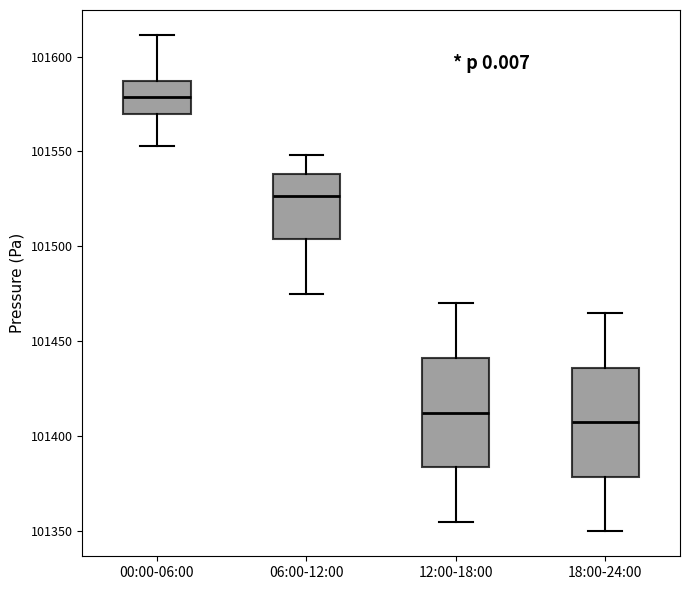

Reading left to right, read every box against the y-axis: the position of its median line, the range the box covers, and the ends of its whiskers. The values are not printed on the chart, so give them approximately, as read against the axis.

00:00-06:00: median 101580, box 101570 to 101585, whiskers 101555 to 101610
06:00-12:00: median 101525, box 101505 to 101540, whiskers 101475 to 101550
12:00-18:00: median 101415, box 101385 to 101440, whiskers 101355 to 101470
18:00-24:00: median 101410, box 101380 to 101435, whiskers 101350 to 101465